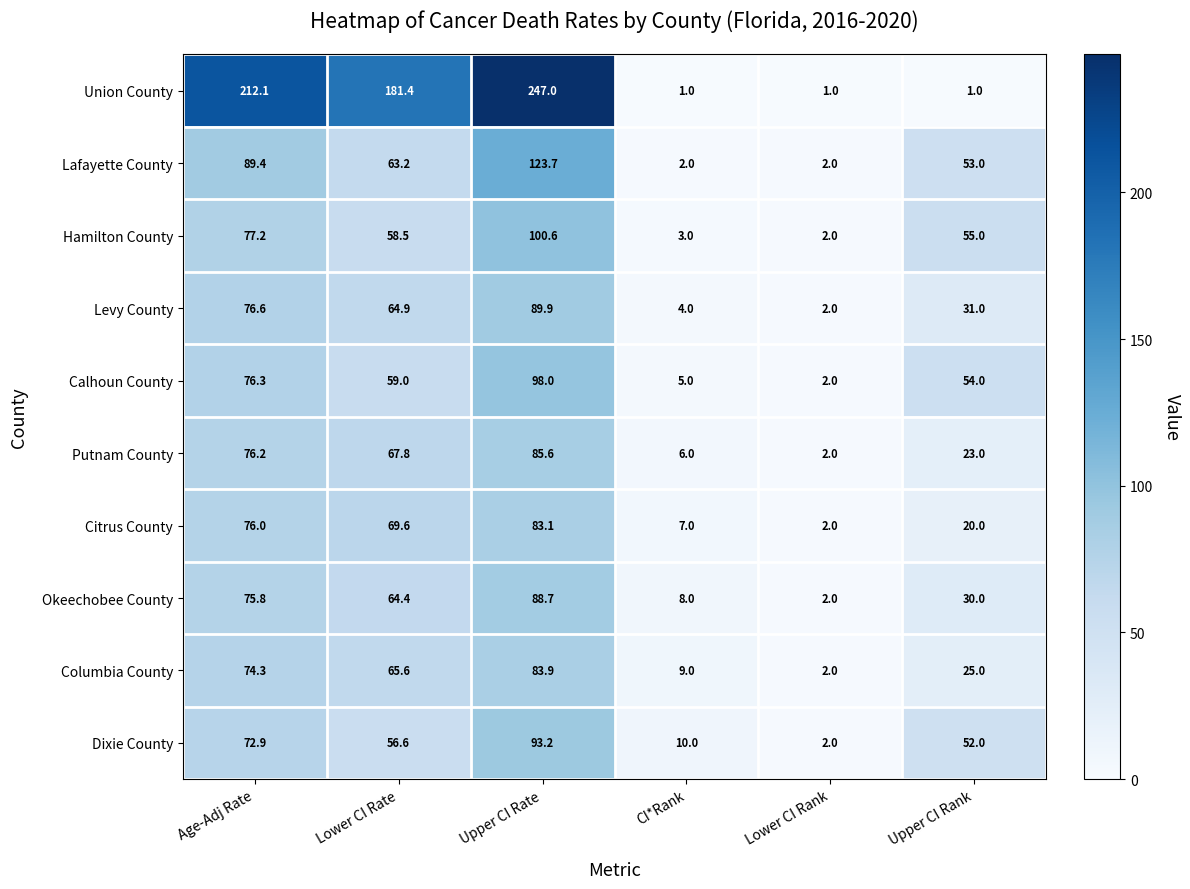

Which category has the highest value across all series?

Upper CI Rate